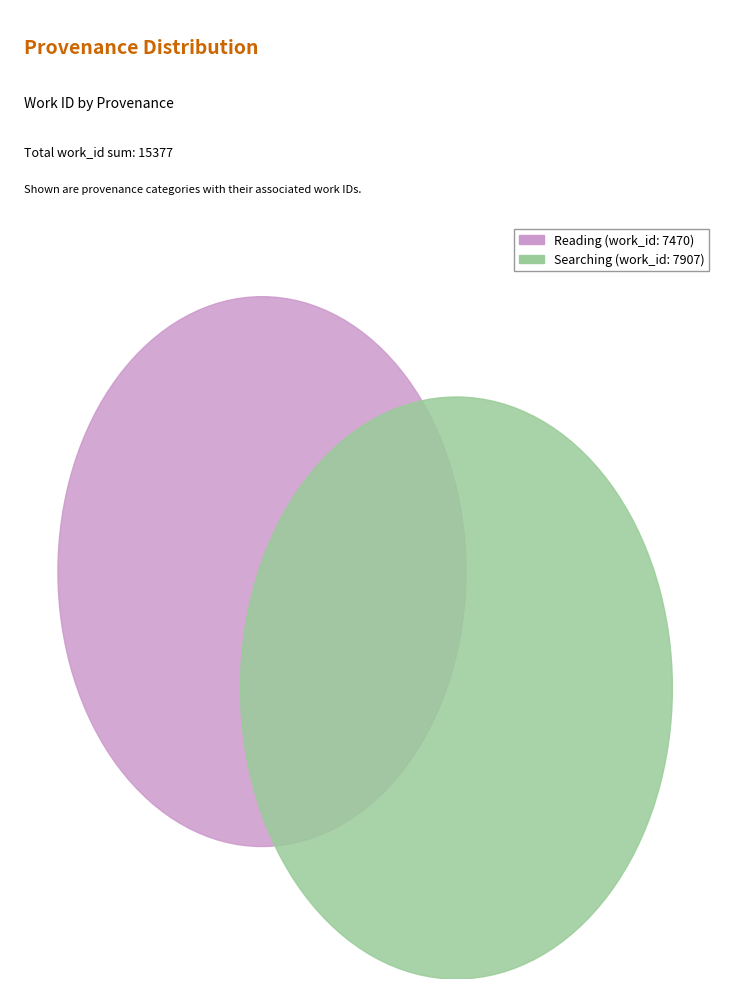

What percentage is NOT represented by Searching?

48.6%